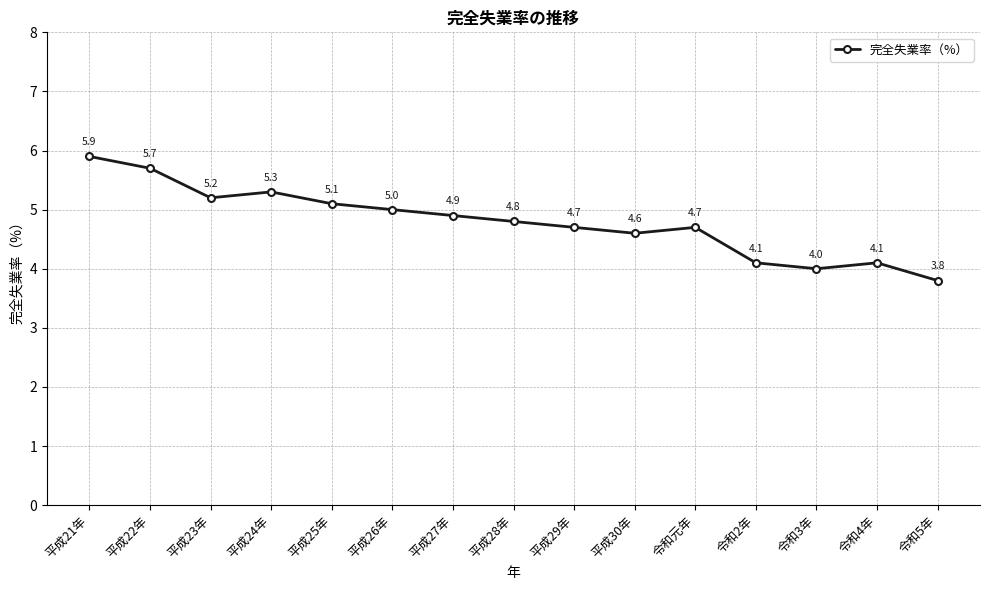

Which category has the lowest value across all series?

令和5年